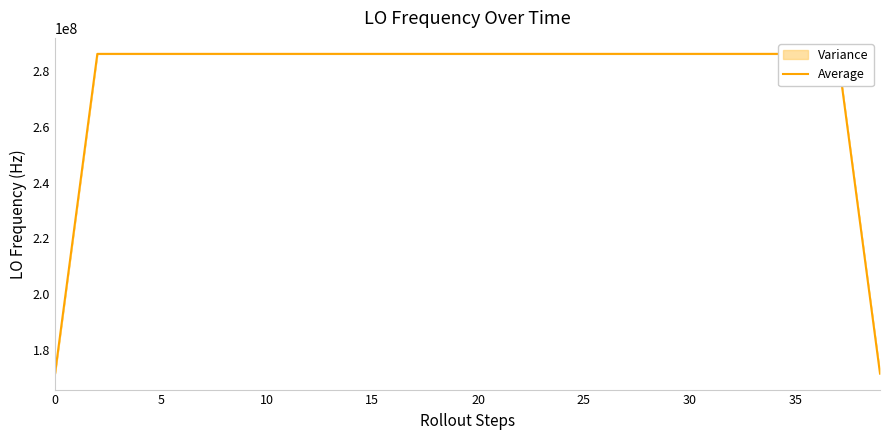

Count the number of categories in the chart.

40